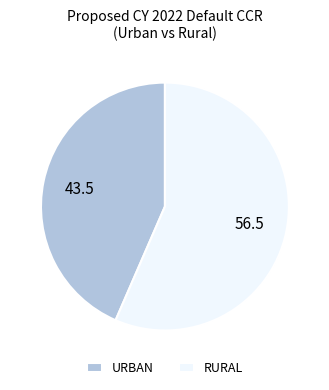

Does URBAN account for over 50% of the chart?

No